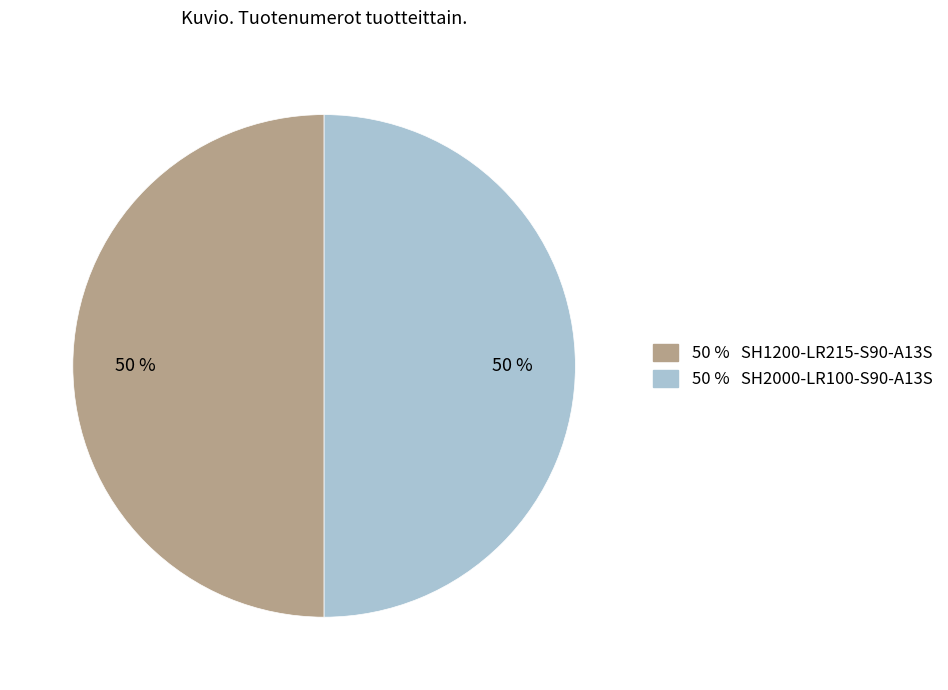

To the nearest percent, what is the average slice percentage?

50%